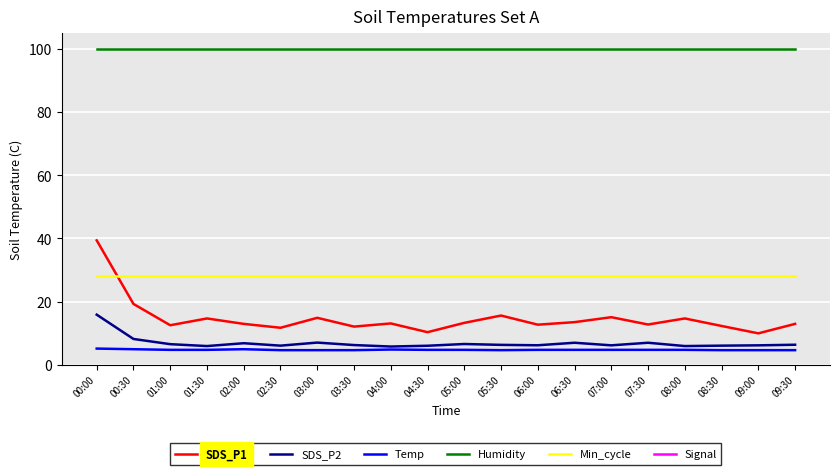

At which label is Min_cycle closest to 28?

00:00